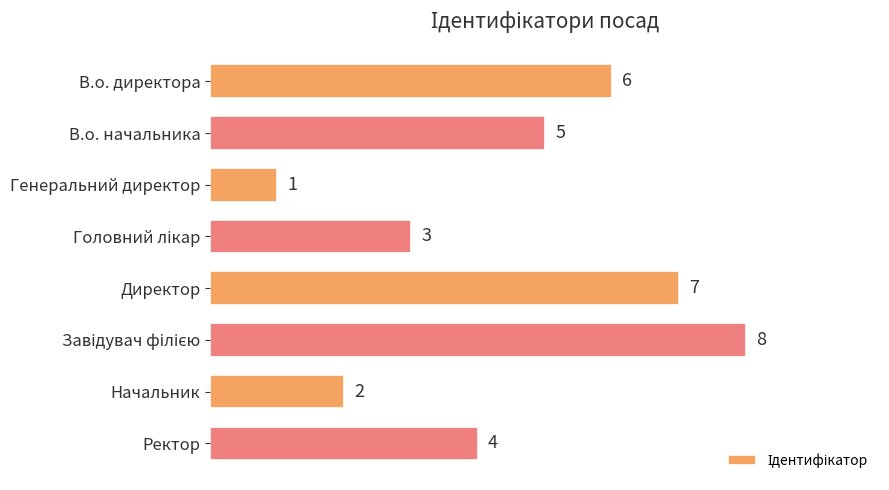

What is the sum of the values at Генеральний директор and Начальник?

3